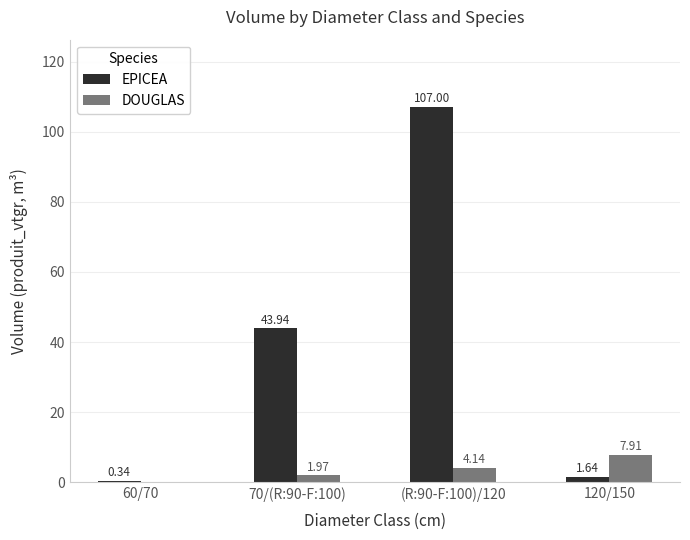

Between 70/(R:90-F:100) and 120/150, which series saw the biggest shift?

EPICEA